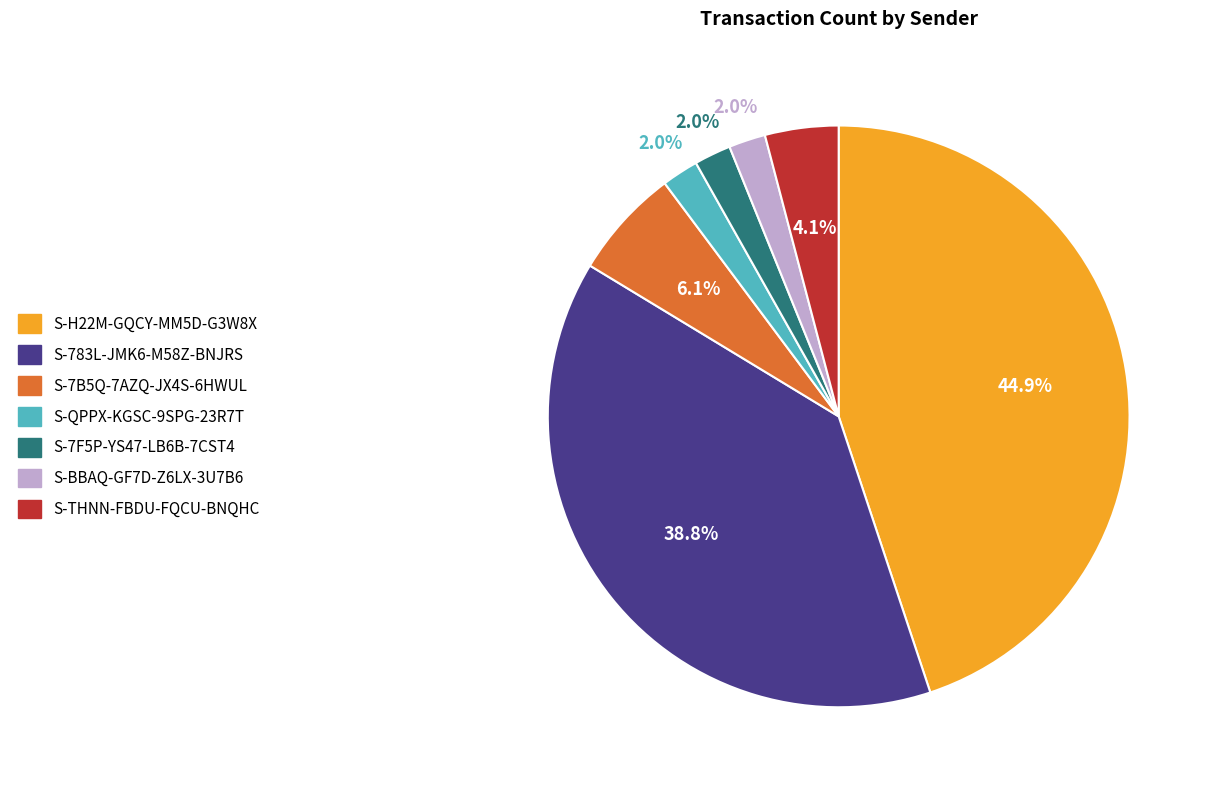

Count the number of slices in the pie.

7